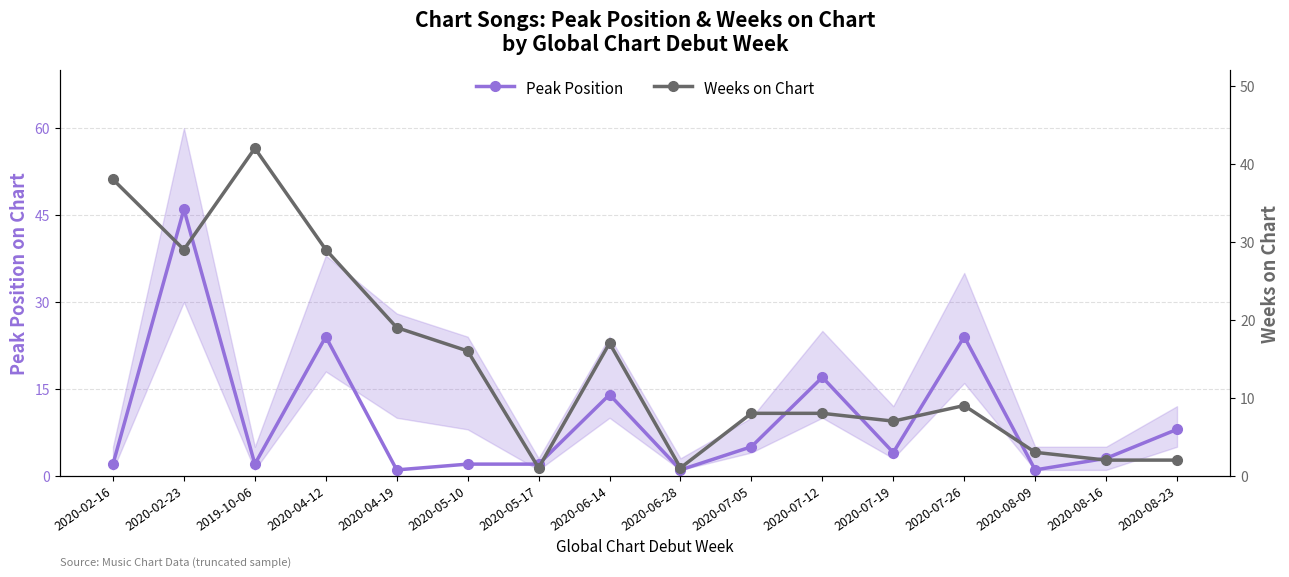

Between 2019-10-06 and 2020-07-19, which series saw the biggest shift?

Weeks on Chart